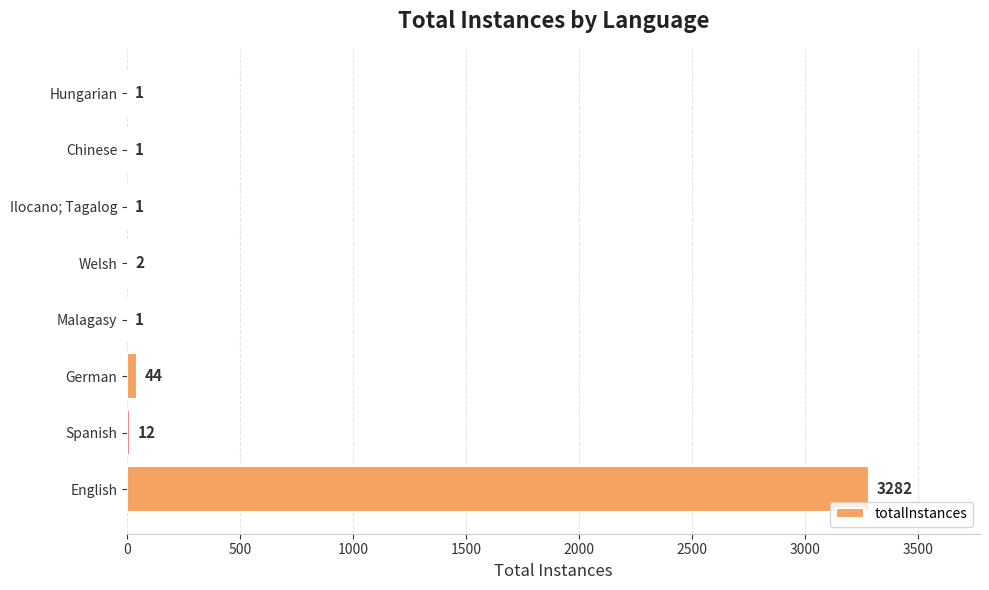

Which label corresponds to the largest value in the chart?

English